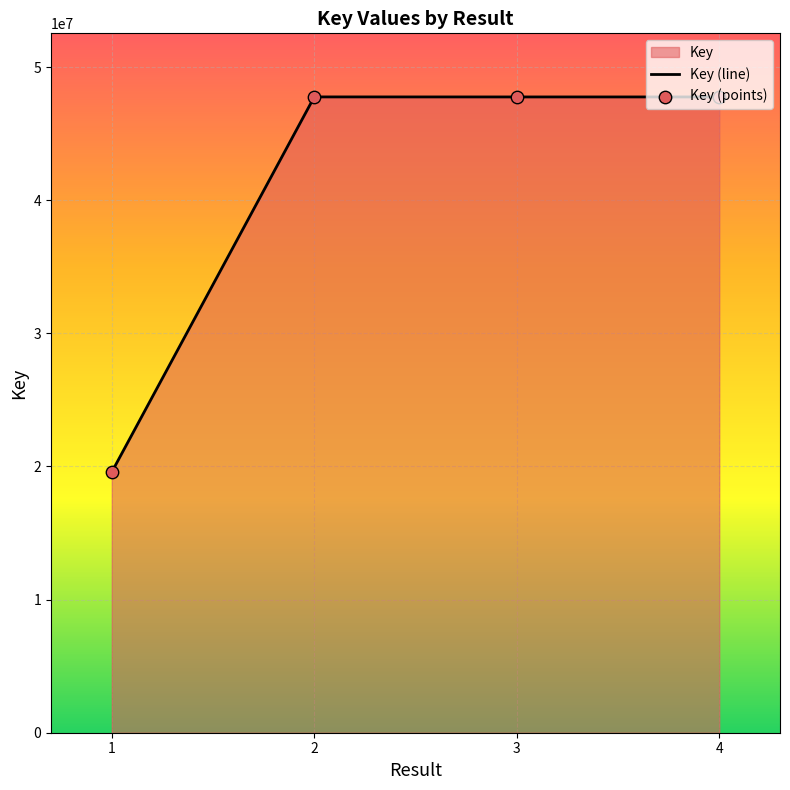

Which series contains the lowest Y value?

Key (line)